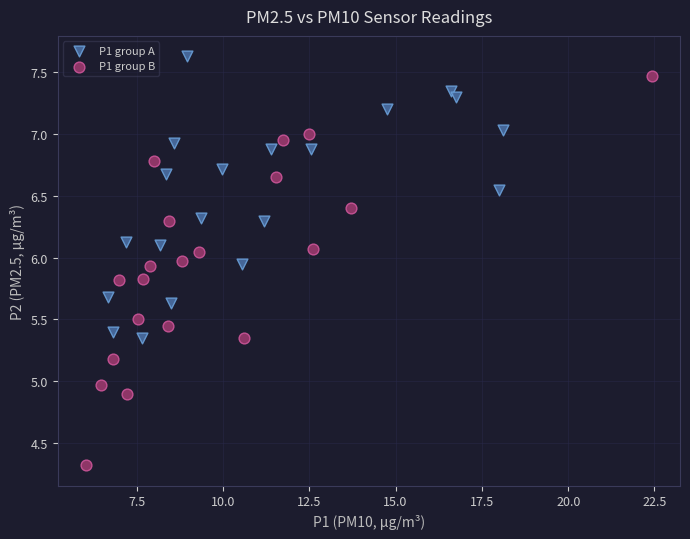

Which series reaches the minimum Y coordinate?

P1 group B